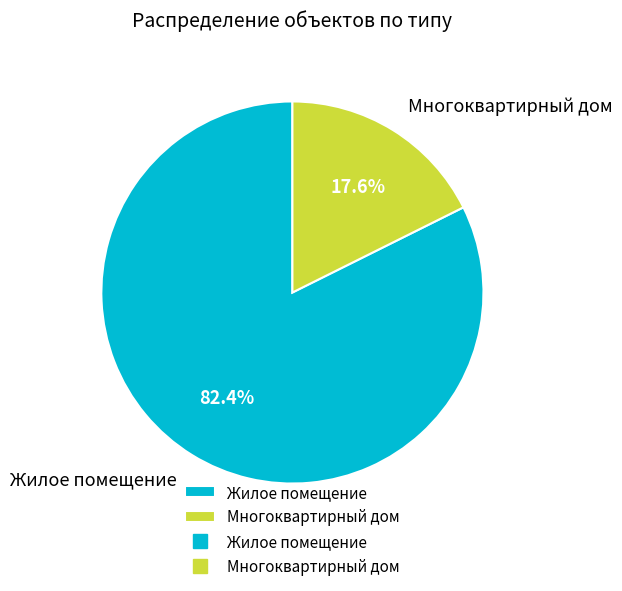

The Многоквартирный дом slice represents 9% of the pie. True or false?

False